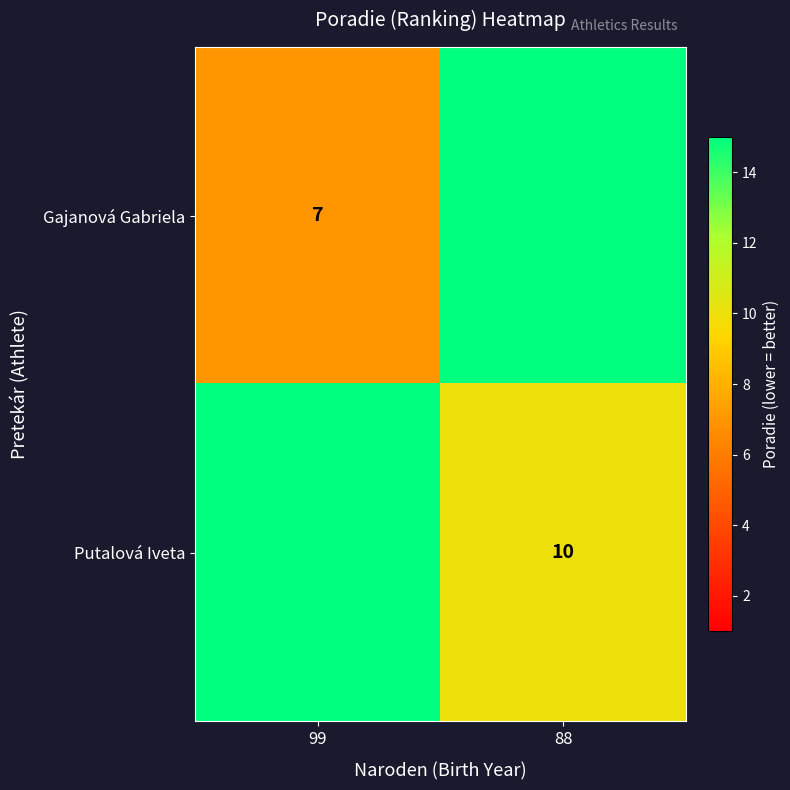

The value of Putalová Iveta at 88 is 10. True or false?

True